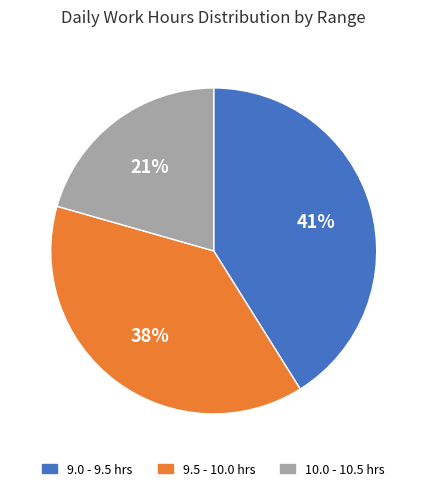

To the nearest percent, what is the average slice percentage?

33%